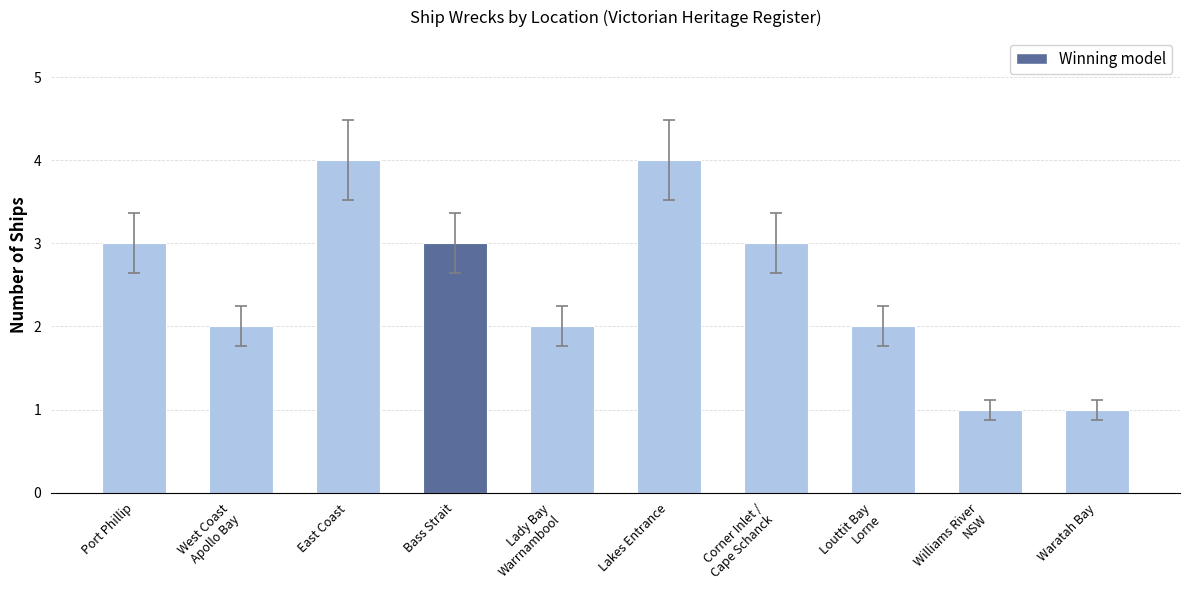

What is the maximum value shown in the chart?

4